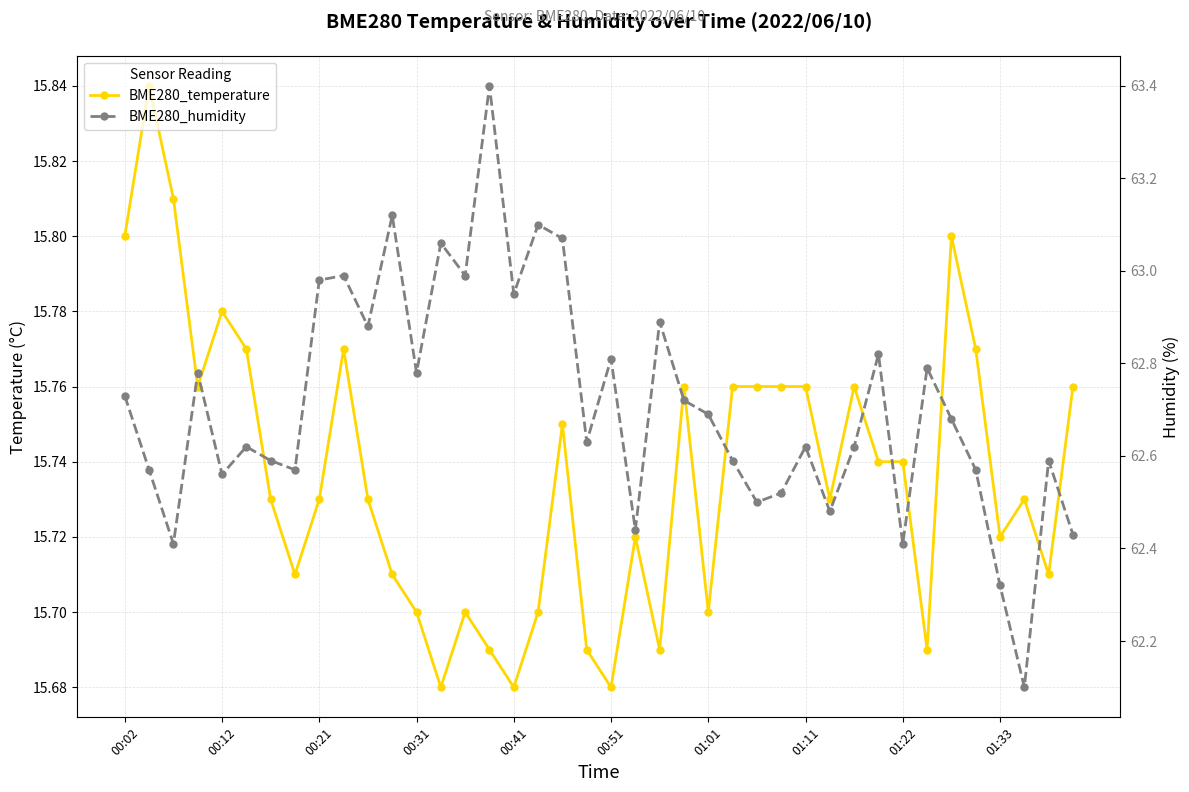

Is it true that BME280_humidity equals 29.1 at 00:21?

False